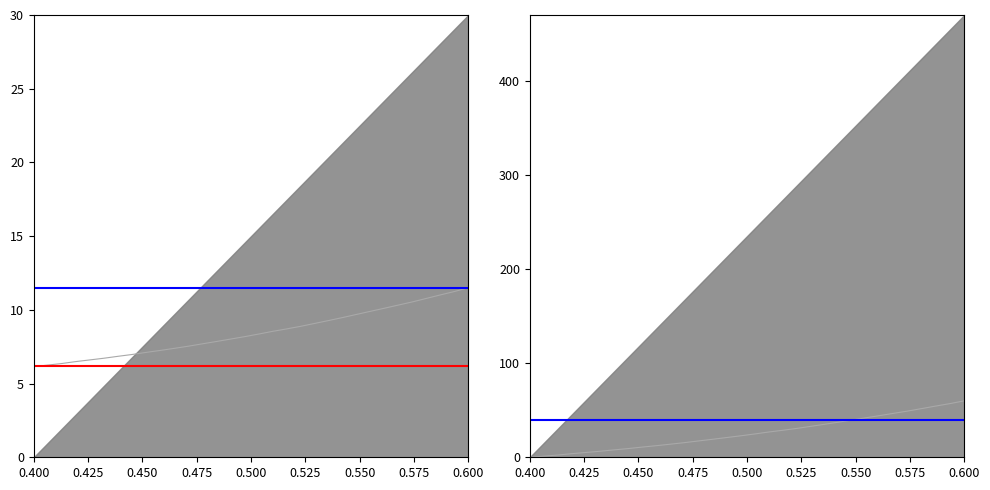

How many values in the x series are below 24?

16